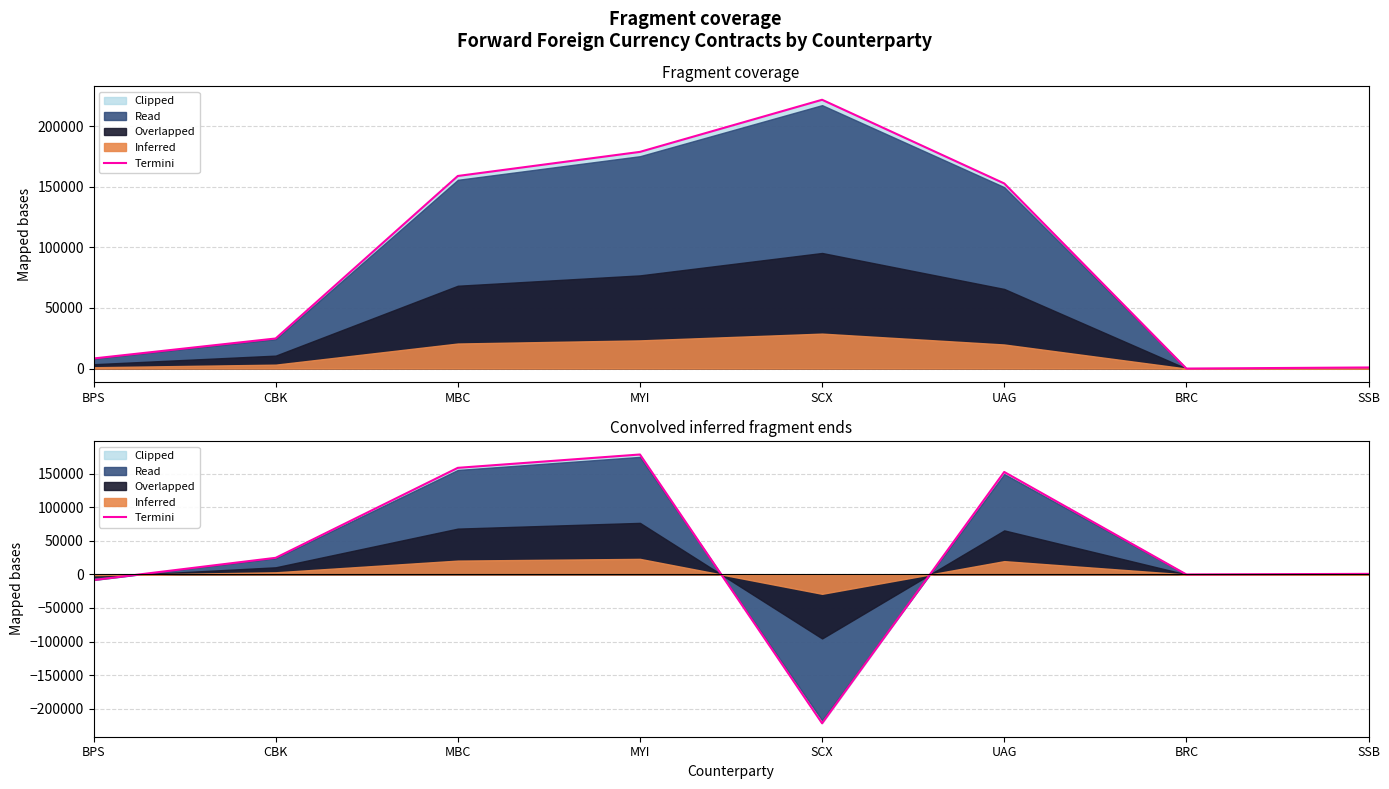

What is the sum of the values at BPS and BRC?

-8312.0